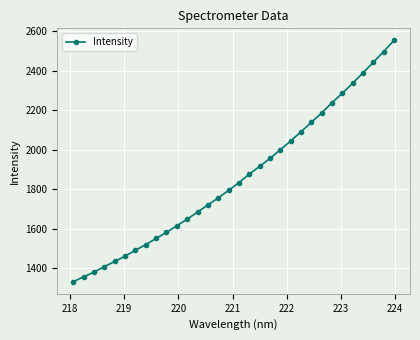

True or false: there are more than 2 points higher than both neighbors.

False